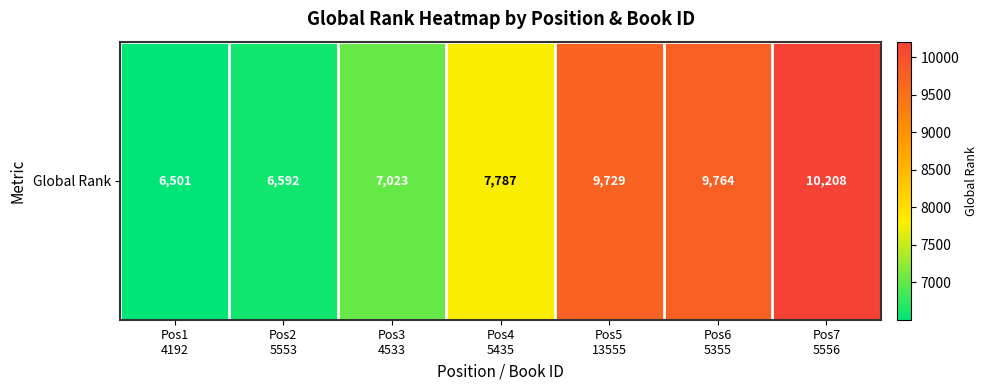

How many values are below 7787?

3